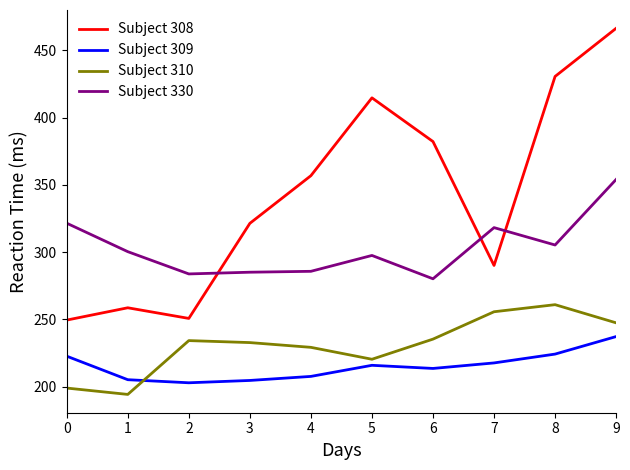

What is the difference between the highest and lowest values at 0?

122.5